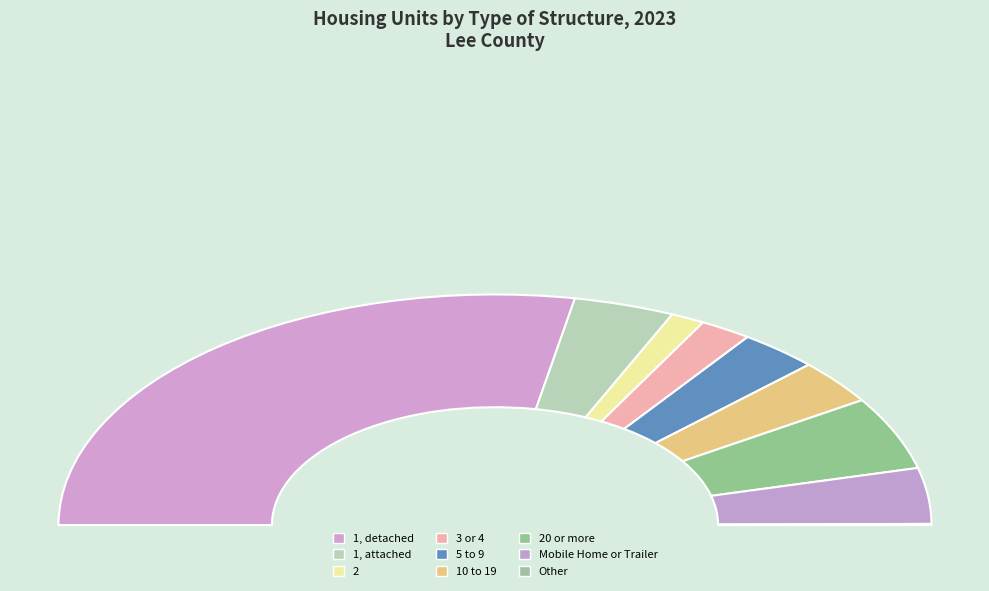

What percentage is the 1, detached slice, to the nearest percent?

56%